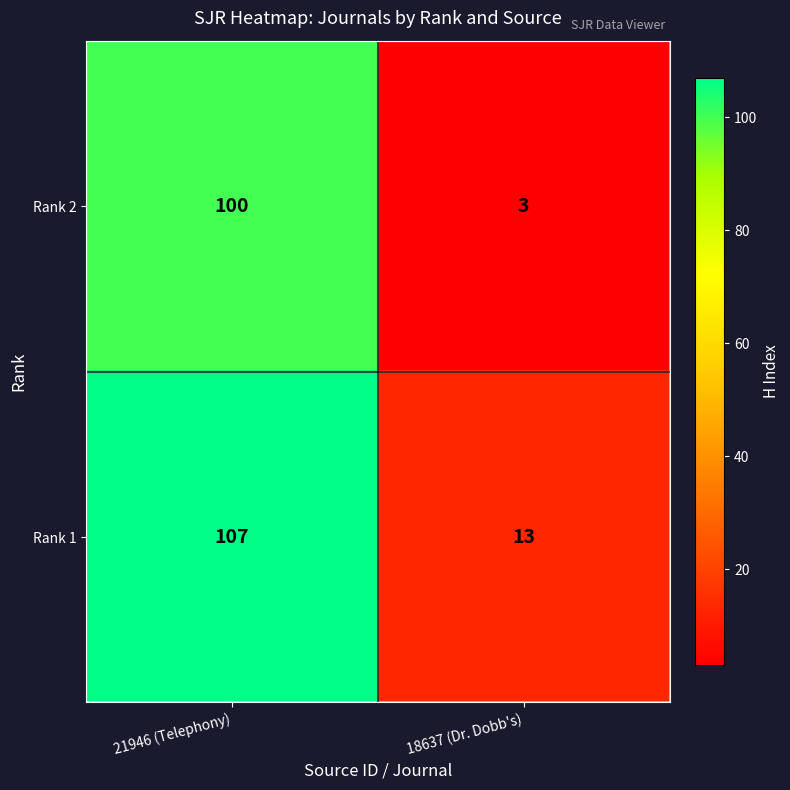

Which series has the largest range (max minus min)?

Rank 2